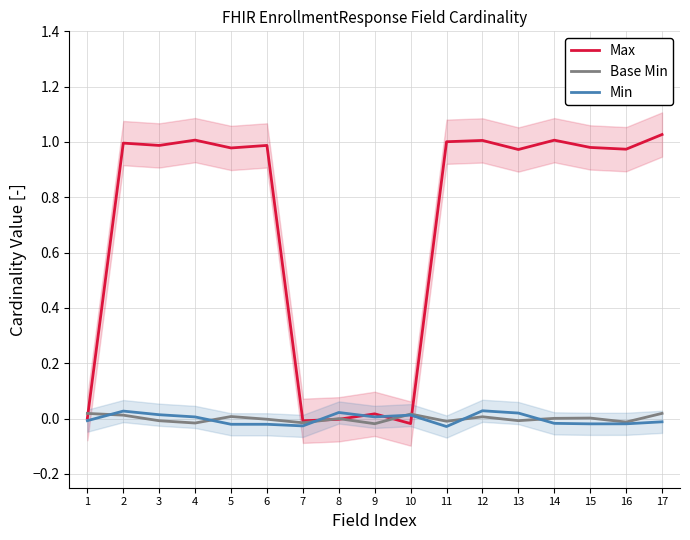

At how many categories does at least one series exceed 0?

16